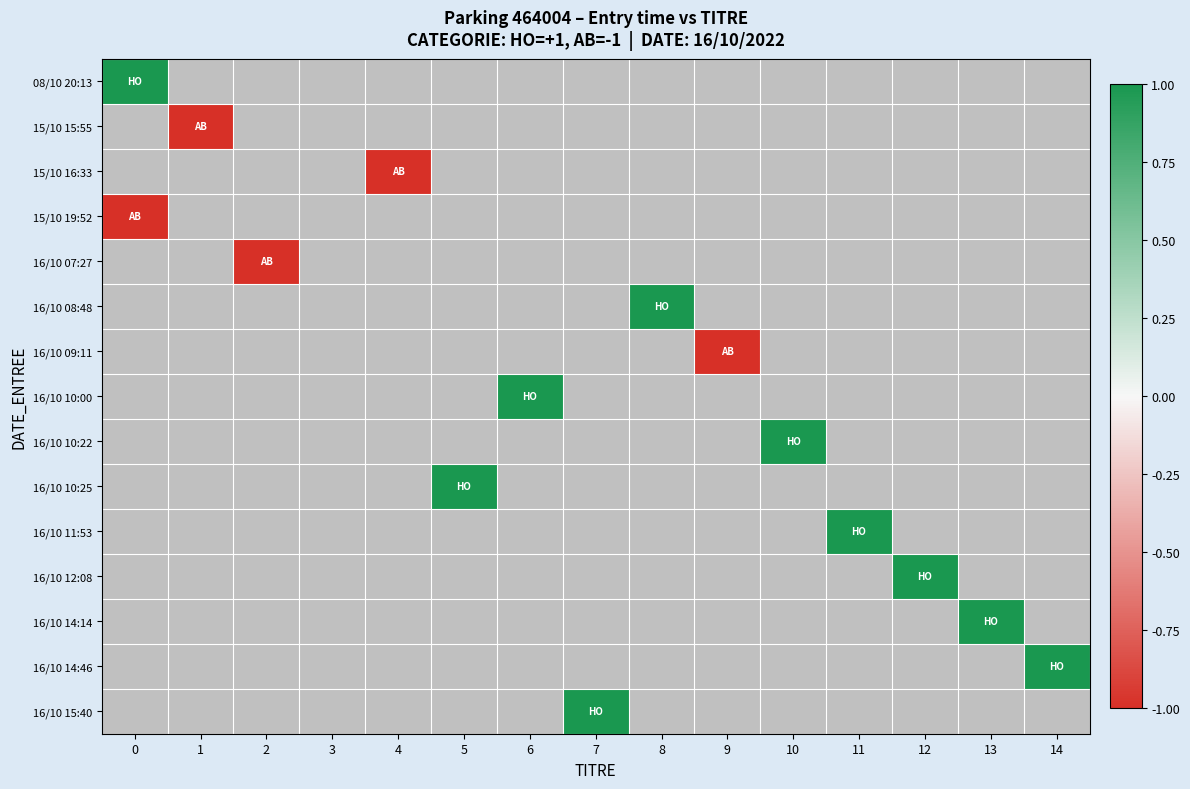

How many series are shown in this chart?

15